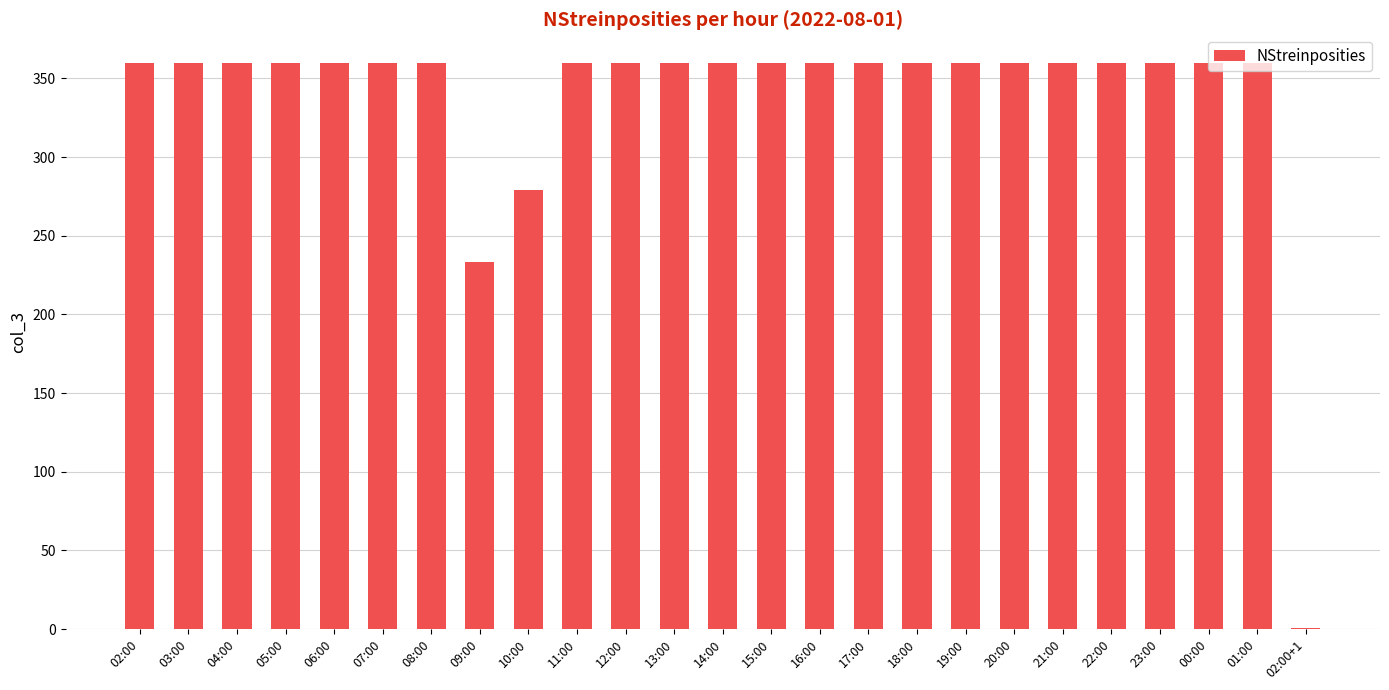

At which label is the value closest to 180?

09:00